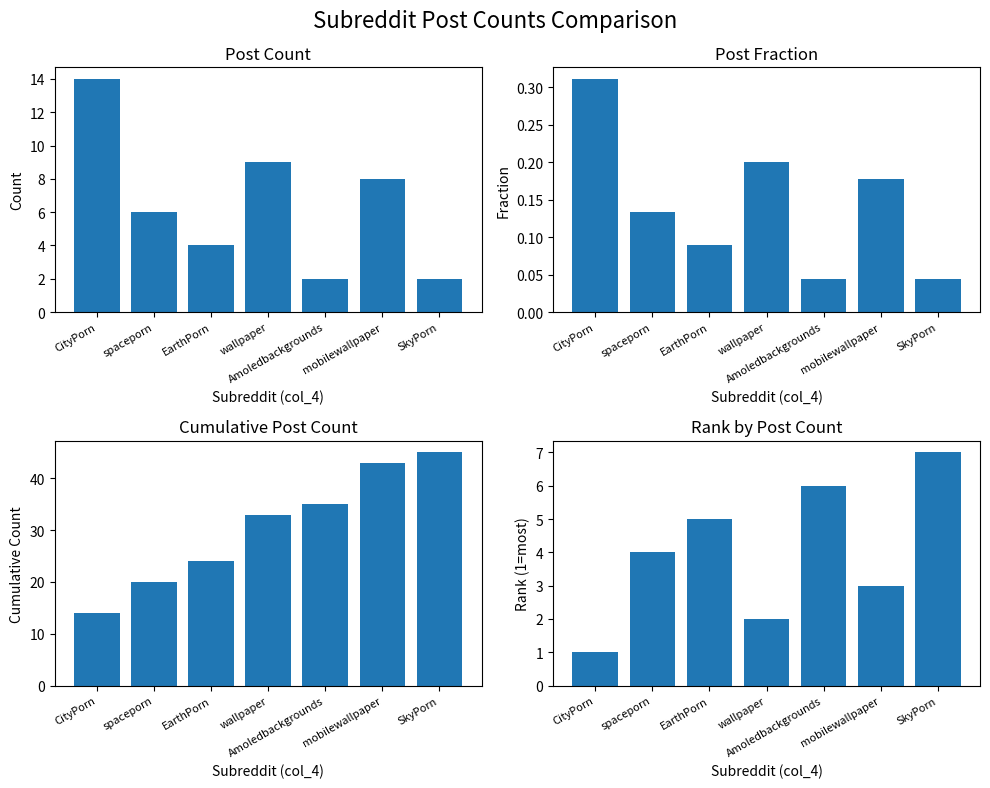

Count the Fraction values in the range 0 to 1.

7